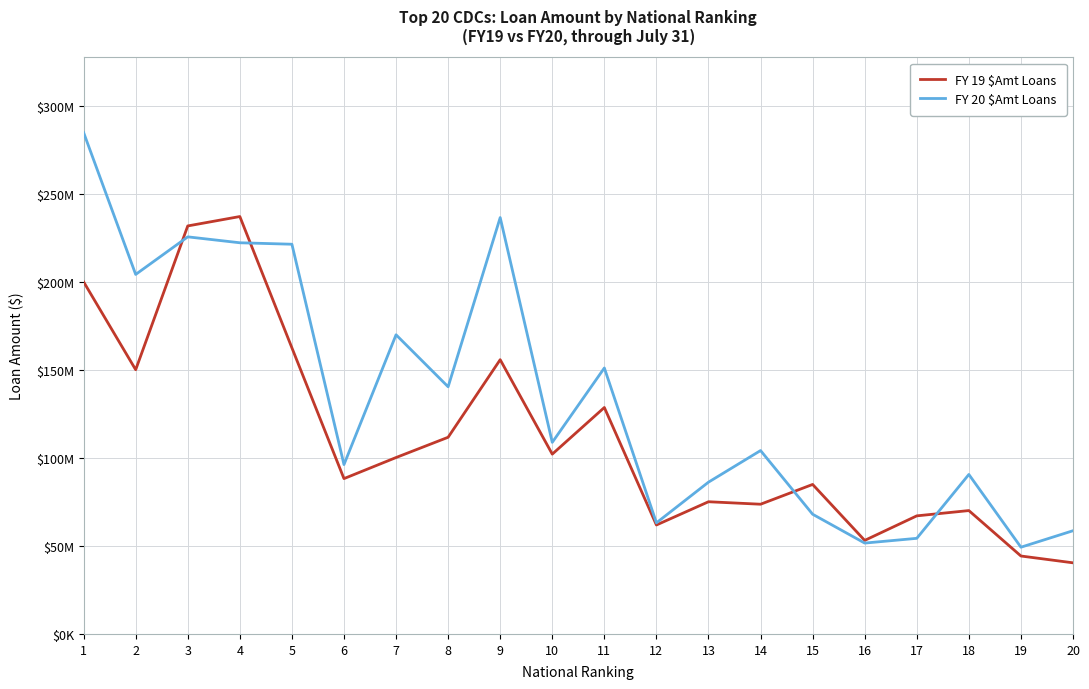

Is this an area chart (filled region under the line)?

No